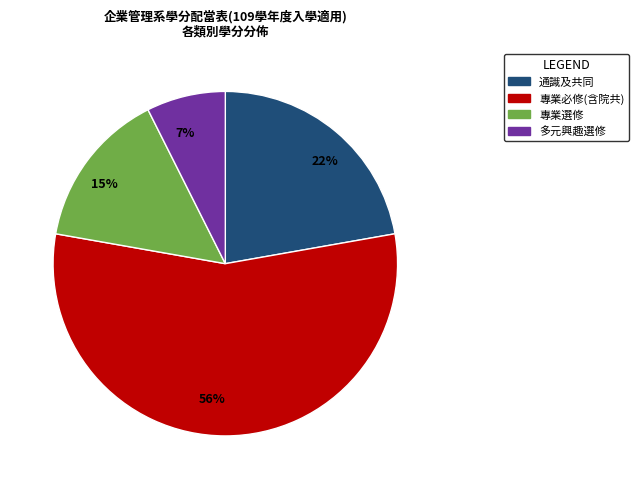

Is the sum of 7% and 56% greater than half?

Yes